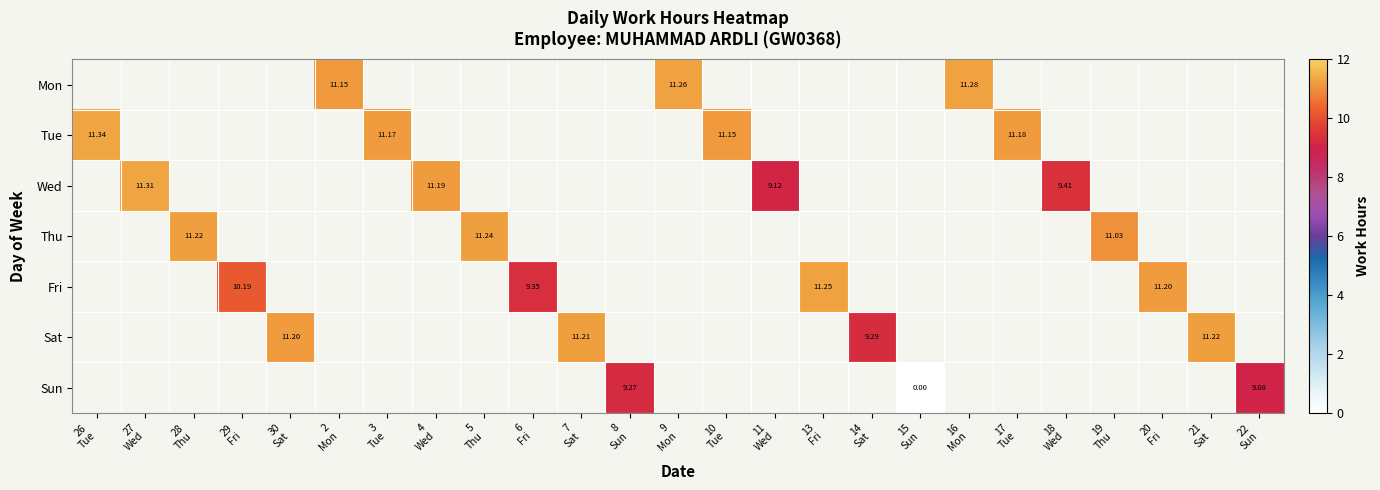

How many values in Sun are above zero?

2